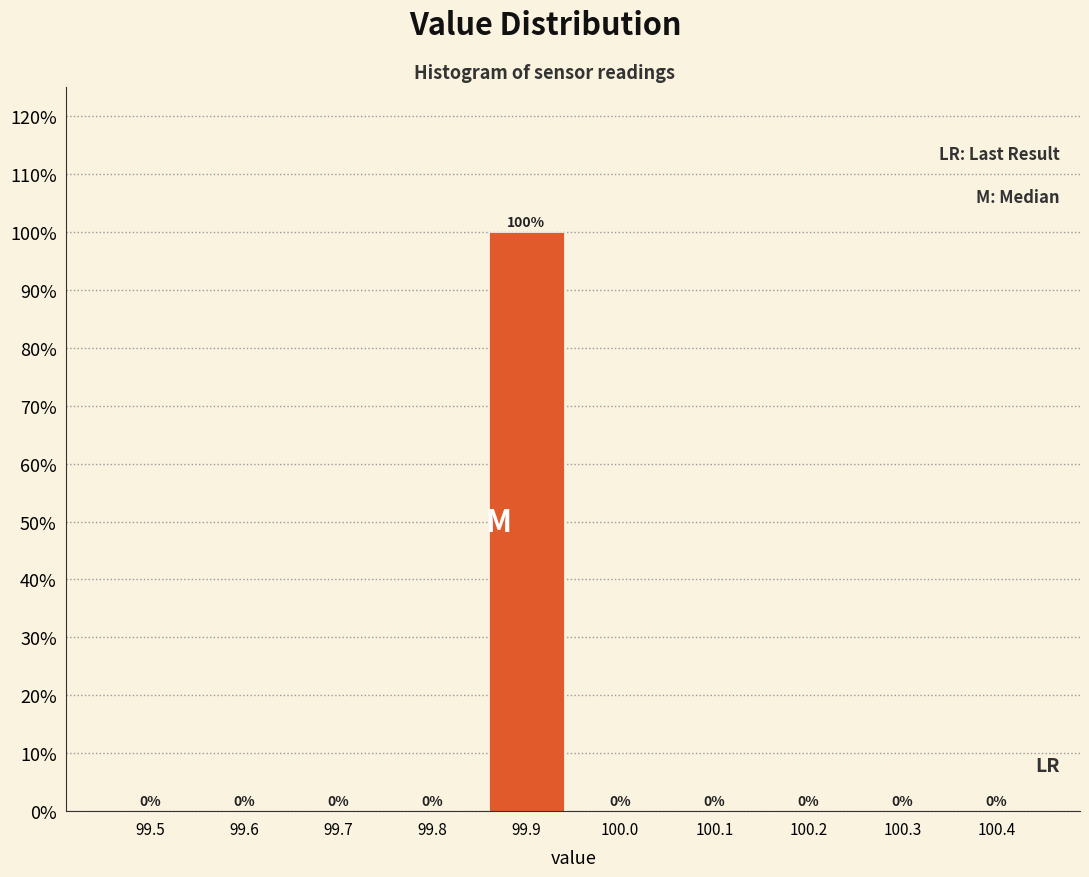

Reading right to left, extract all data points from this chart.

100.4=0	100.3=0	100.2=0	100.1=0	100.0=0	99.9=100	99.8=0	99.7=0	99.6=0	99.5=0